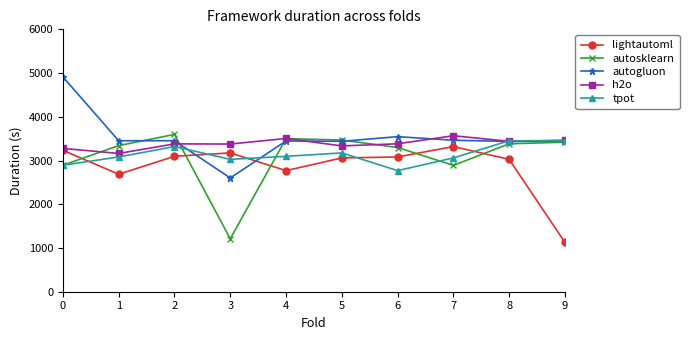

What is the sum of all autosklearn values?

30999.7